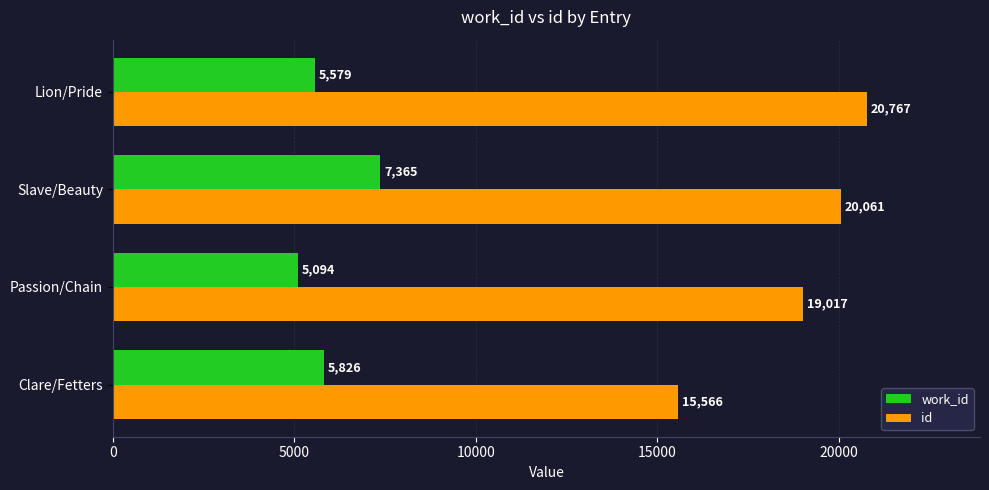

What are all the series names shown in the legend?

work_id, id